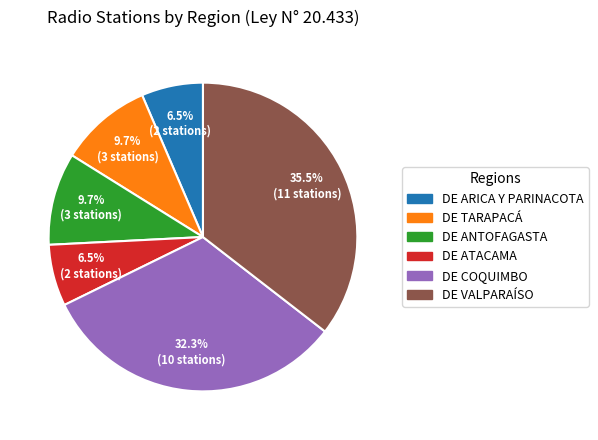

What is the total percentage of DE COQUIMBO and DE TARAPACÁ?

41.9%